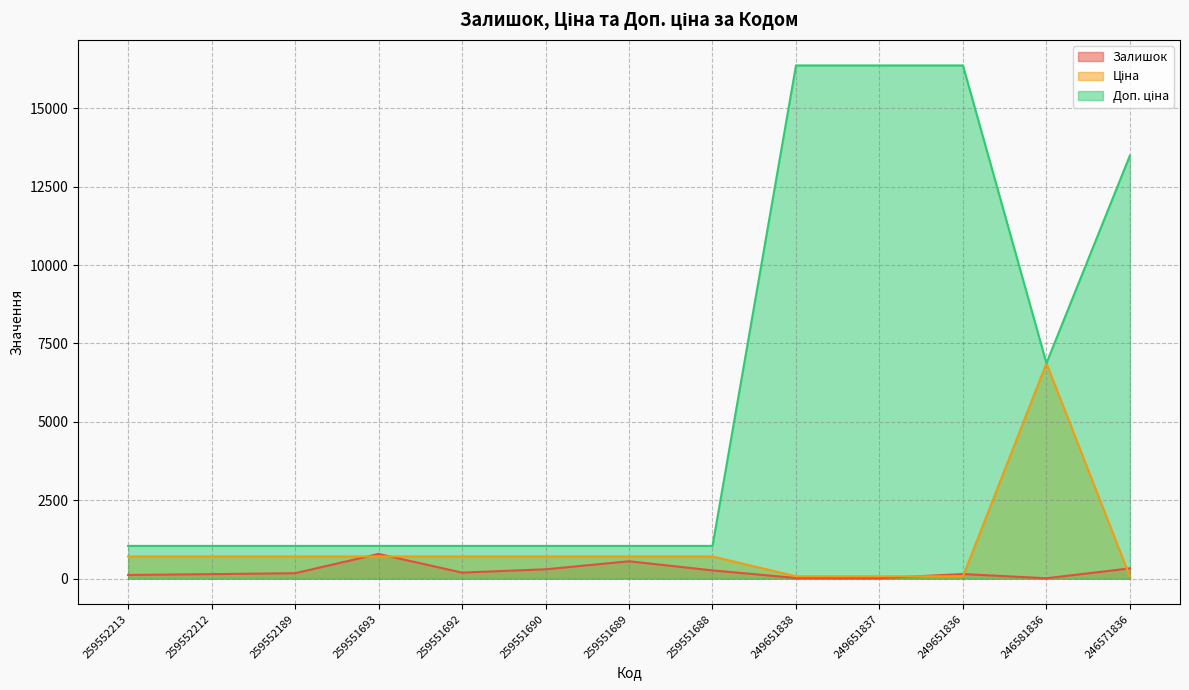

True or false: Ціна and Доп. ціна intersect in this chart.

False